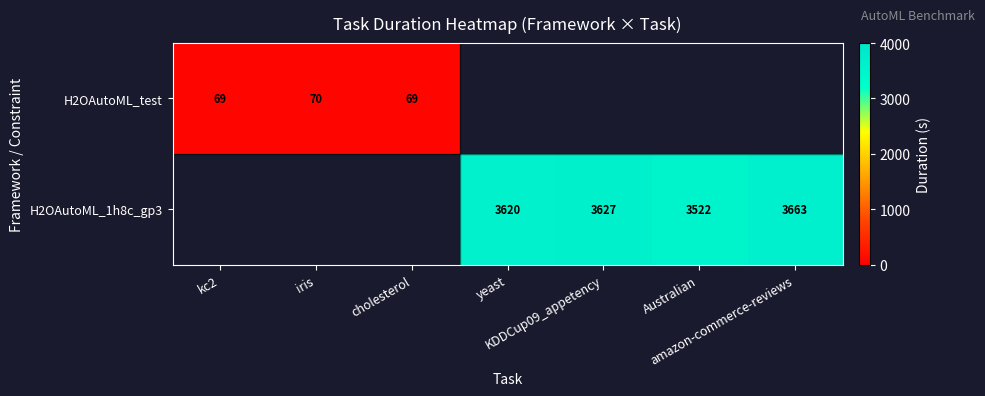

Which label corresponds to the smallest value in the chart?

cholesterol